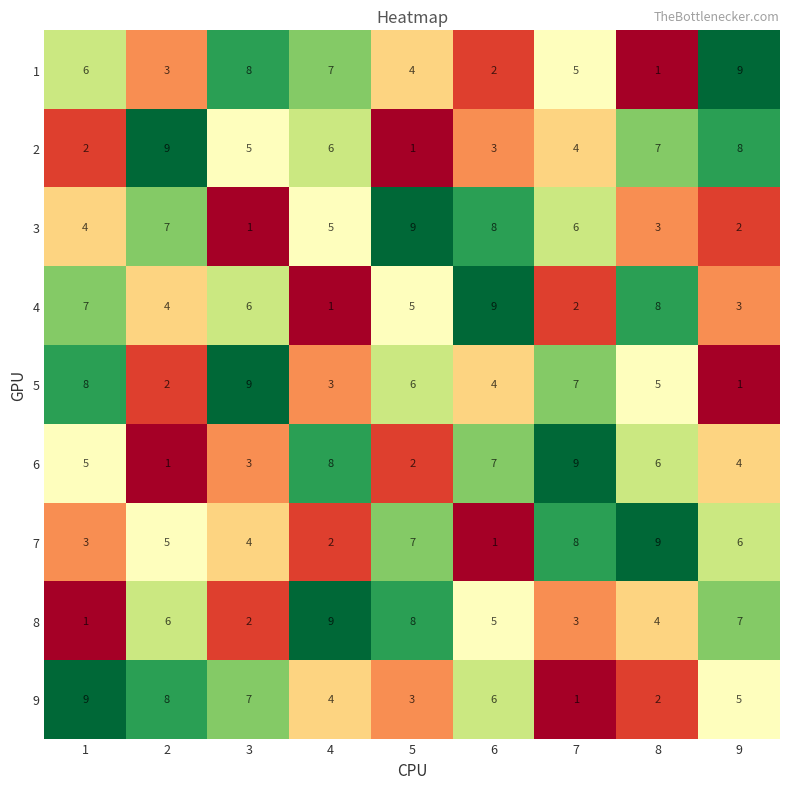

What is the difference between the maximum and second lowest values in the 6 series?

7